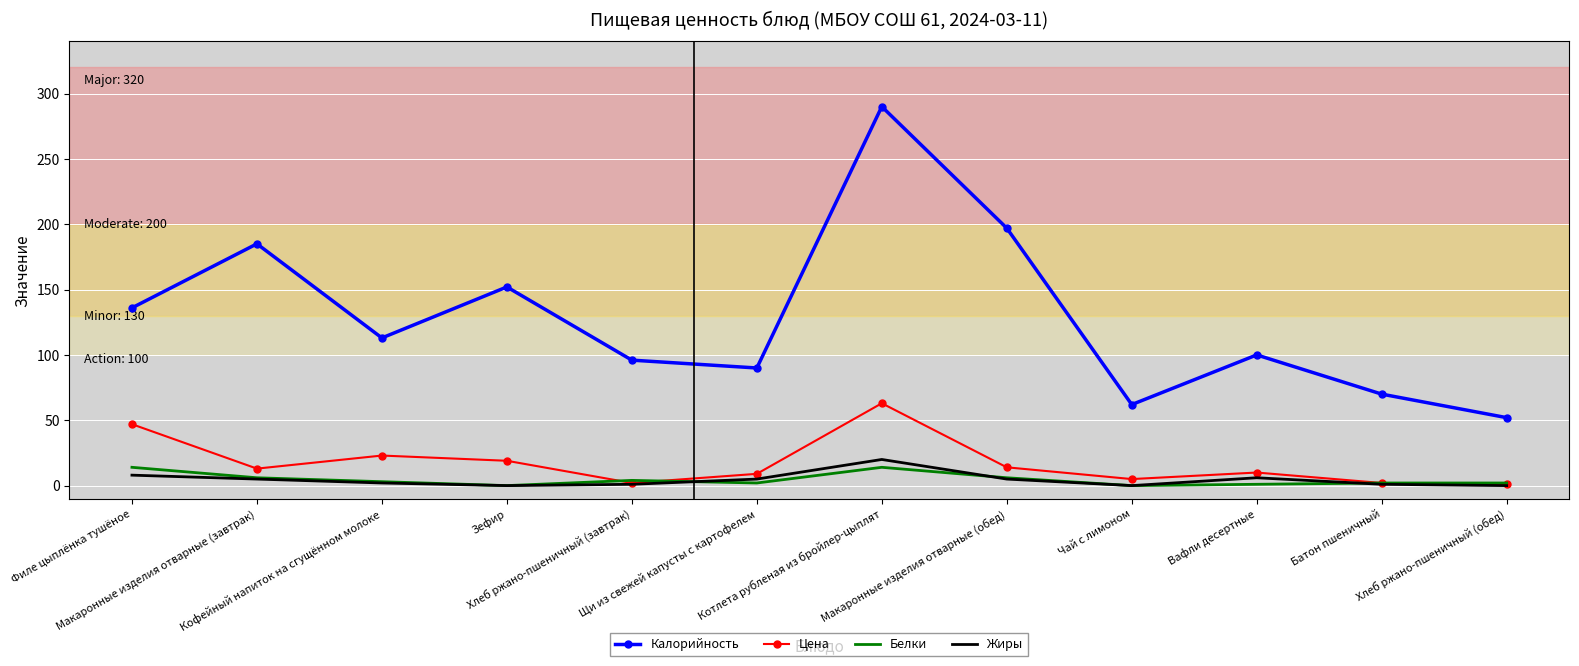

What are all the series names shown in the legend?

Калорийность, Цена, Белки, Жиры